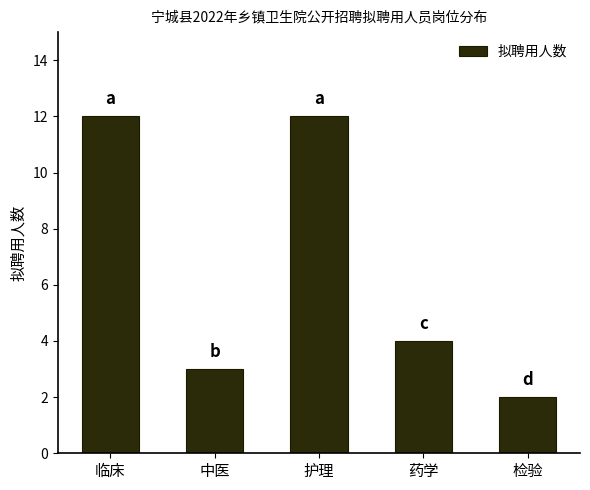

Reading left to right, extract all data points from this chart.

临床=12	中医=3	护理=12	药学=4	检验=2